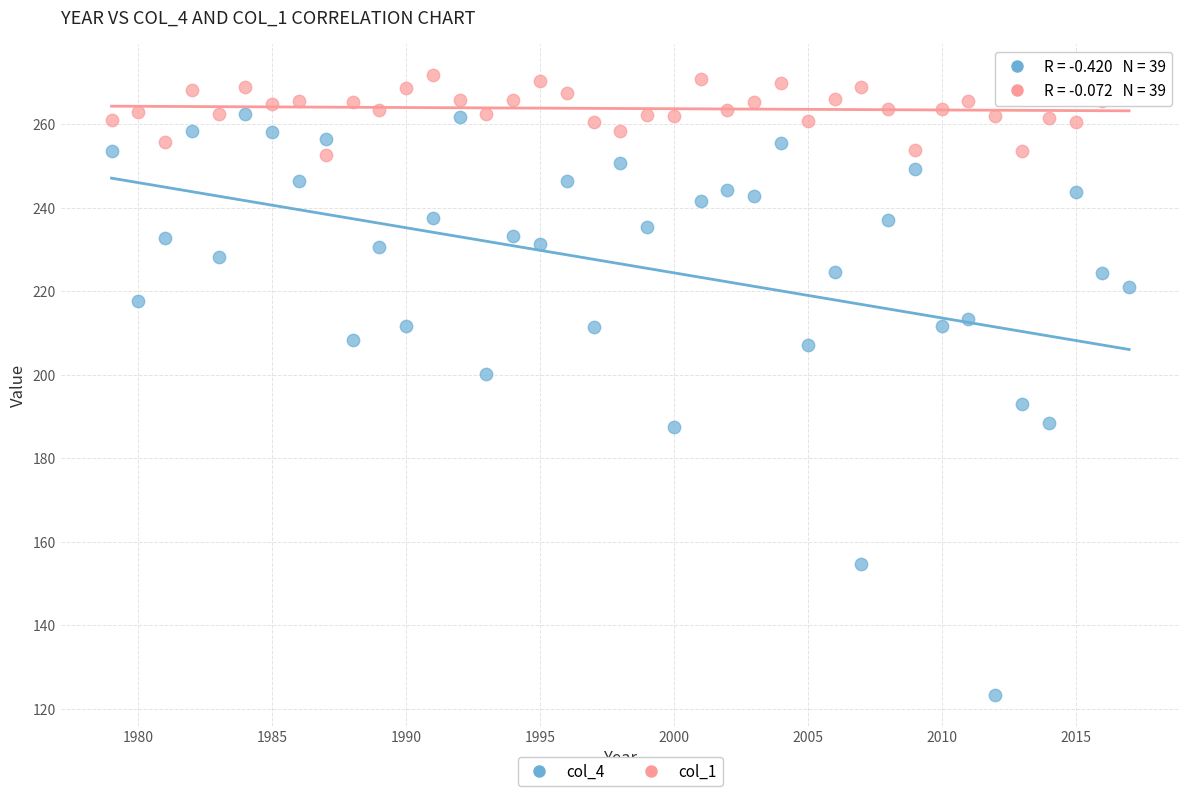

Which series reaches the maximum Y coordinate?

col_1